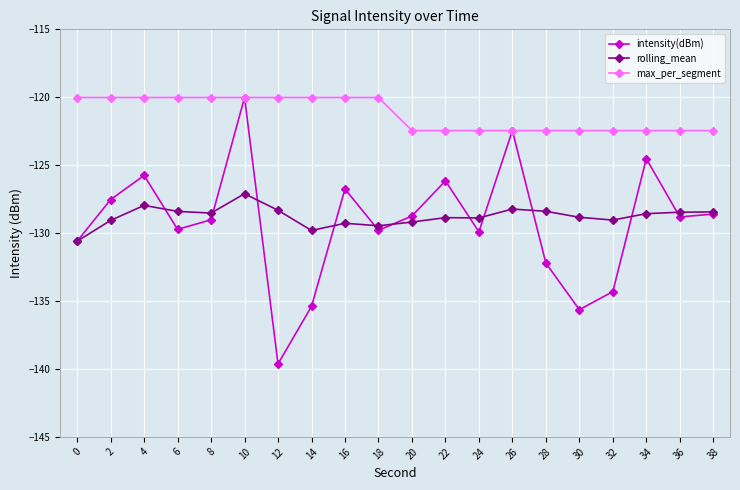

Which series has the widest spread of values?

intensity(dBm)